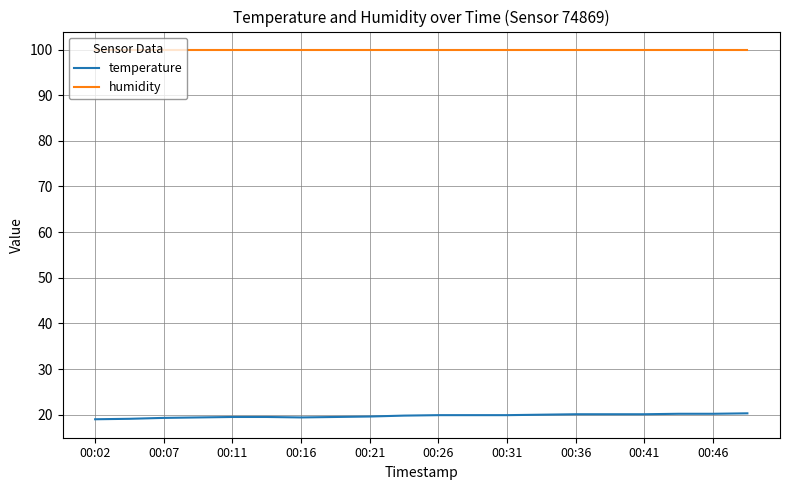

List the series in order of their overall mean, lowest first.

temperature, humidity